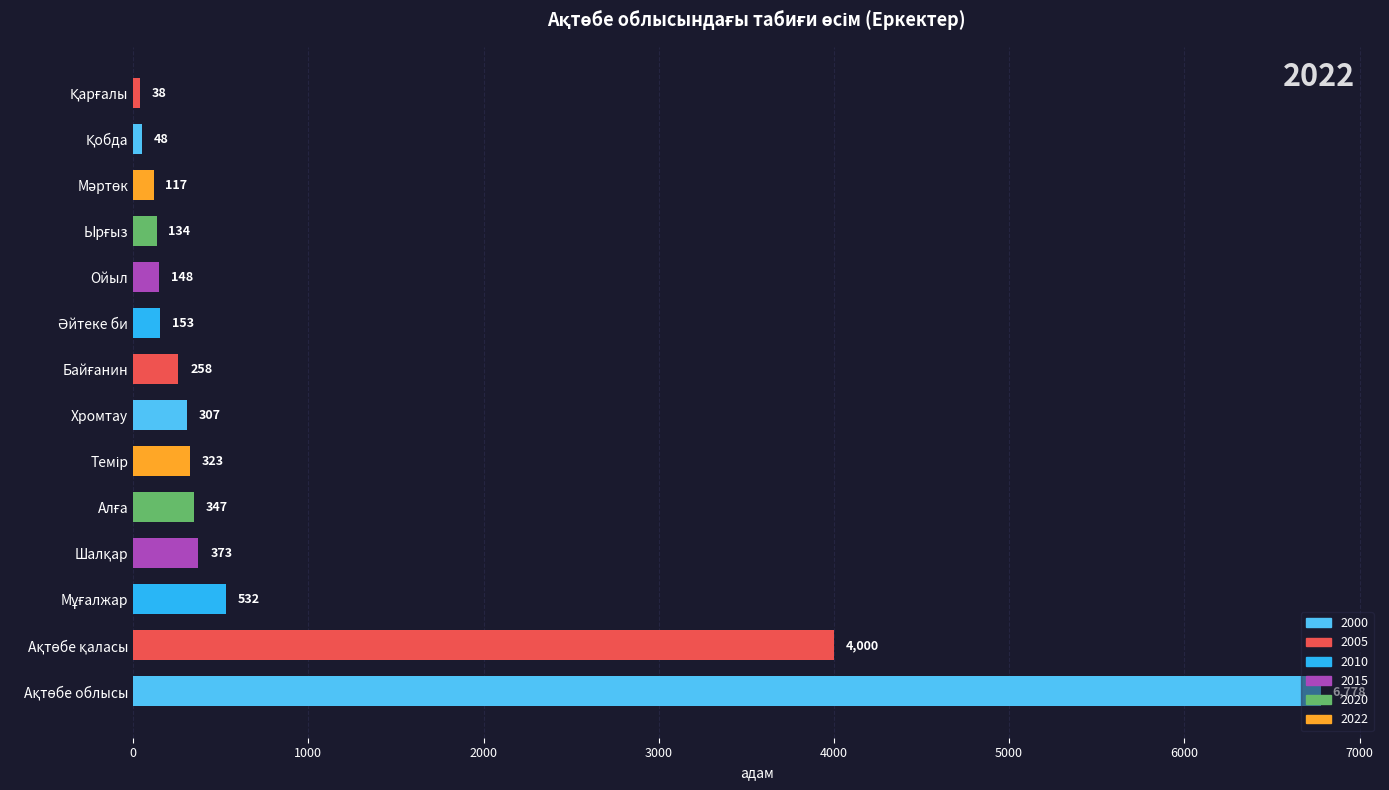

What is the smallest value displayed?

38